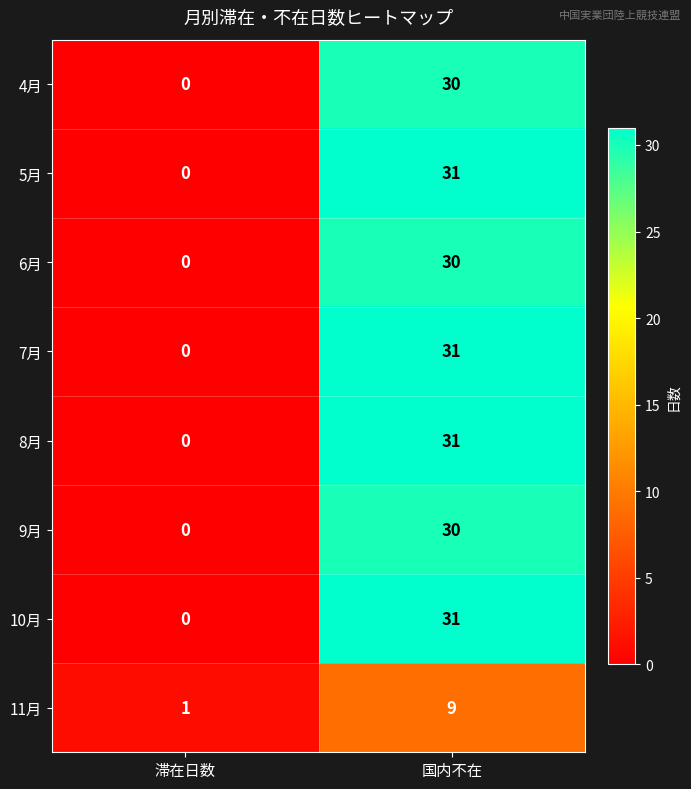

Reading left to right, list all the values displayed in this chart.

4月: 滞在日数=0	国内不在=30
5月: 滞在日数=0	国内不在=31
6月: 滞在日数=0	国内不在=30
7月: 滞在日数=0	国内不在=31
8月: 滞在日数=0	国内不在=31
9月: 滞在日数=0	国内不在=30
10月: 滞在日数=0	国内不在=31
11月: 滞在日数=1	国内不在=9